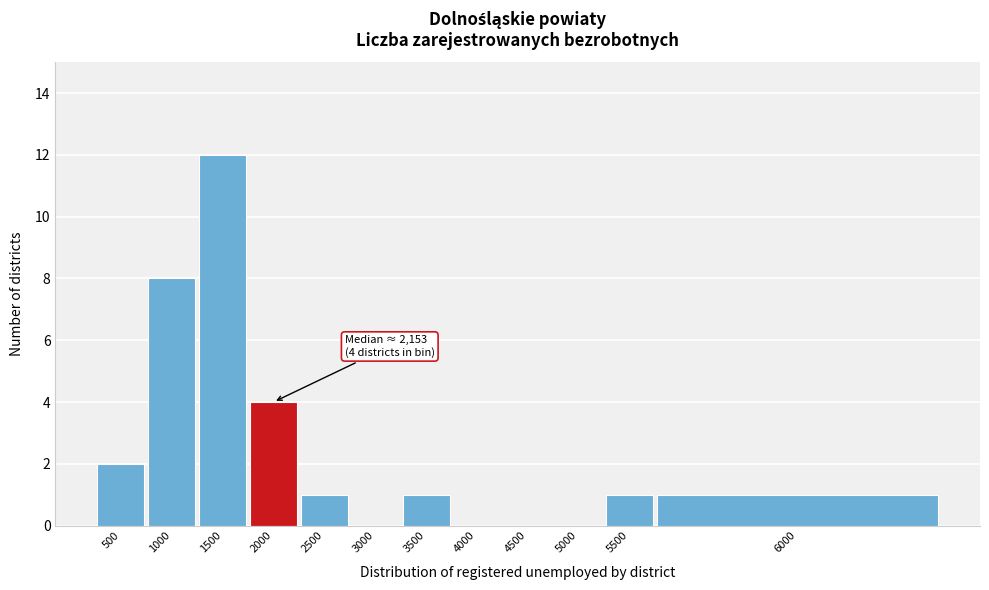

Reading right to left, list all the values displayed in this chart.

6000=1	5500=1	5000=0	4500=0	4000=0	3500=1	3000=0	2500=1	2000=4	1500=12	1000=8	500=2